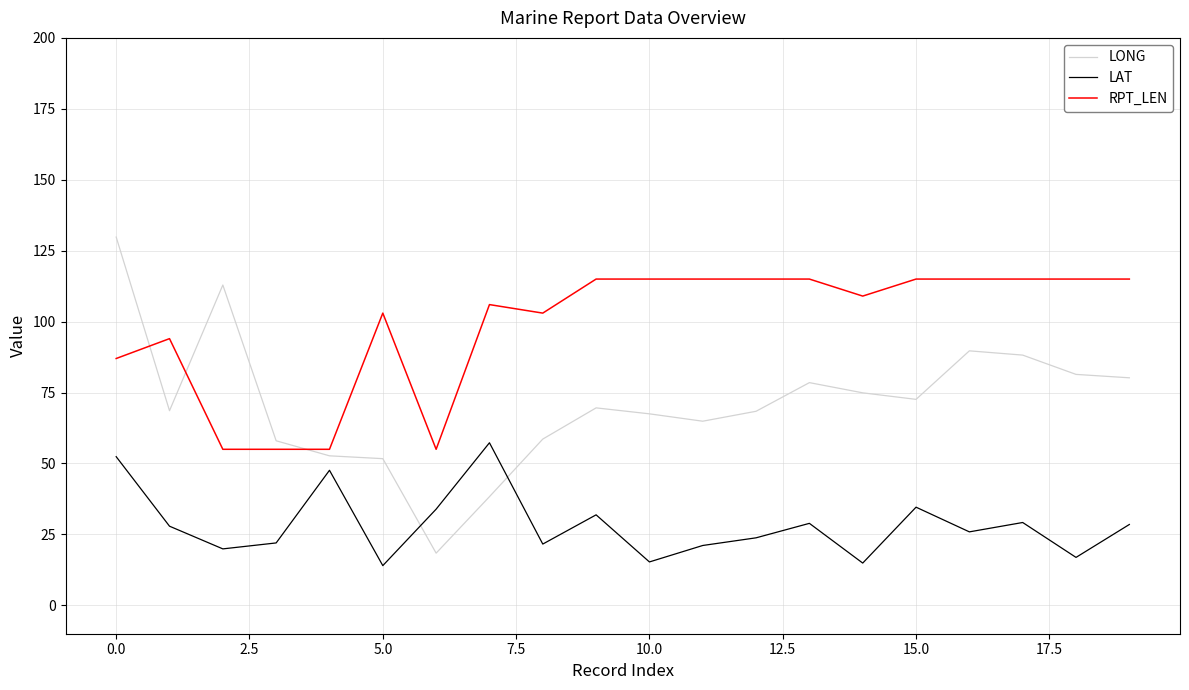

What is the minimum value for LAT?

14.0